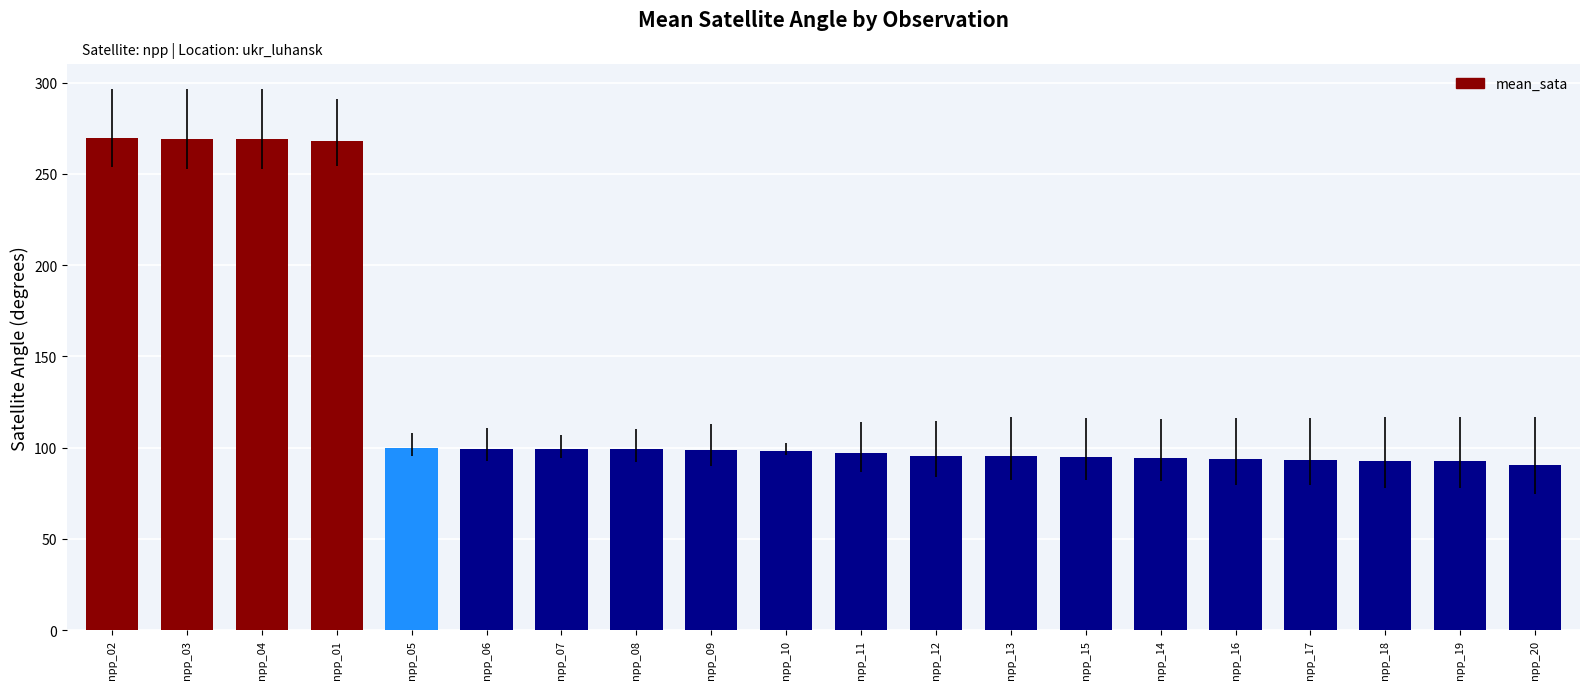

What value does the data have at npp_16?

93.5